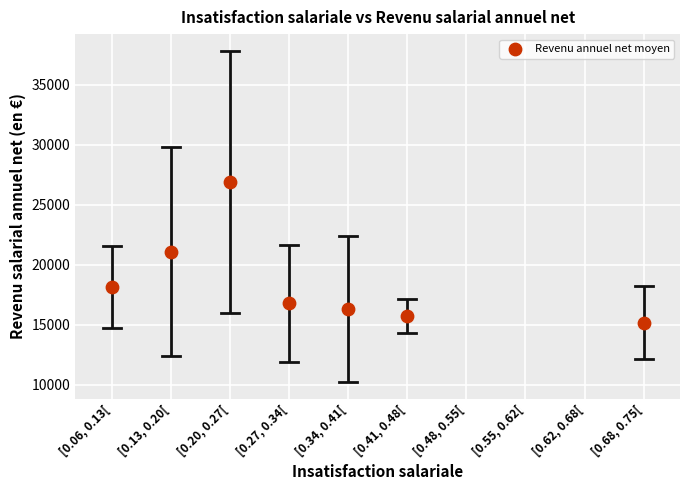

What is the range of Y values (max minus min)?

11734.0